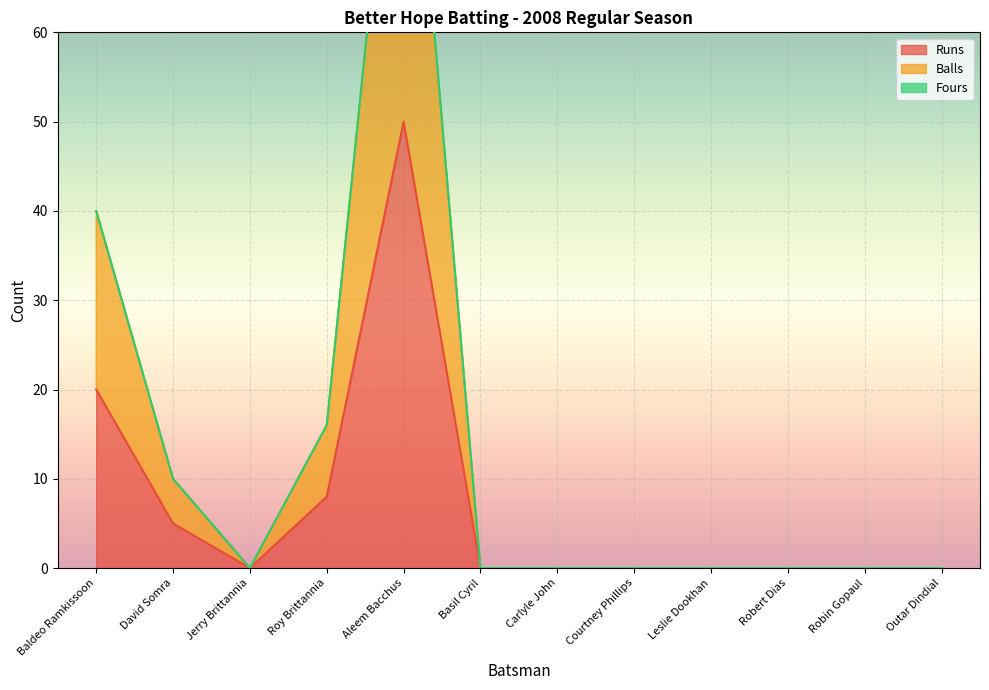

Is it true that Runs equals 50 at Aleem Bacchus?

True